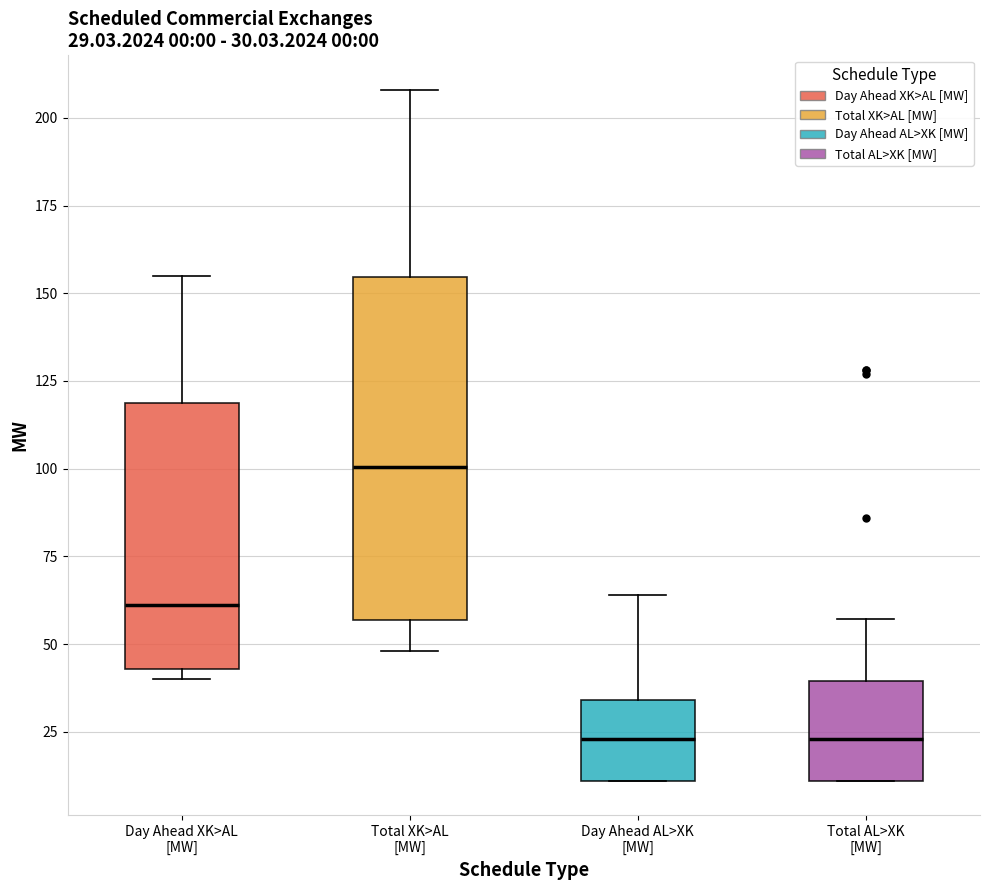

Which box is the tallest, from its lower edge to its upper edge?

Total XK>AL [MW]